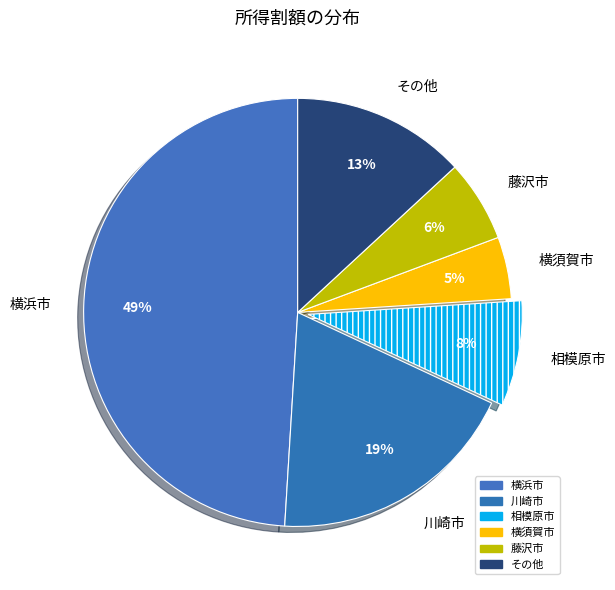

What is the largest slice in the pie chart?

横浜市